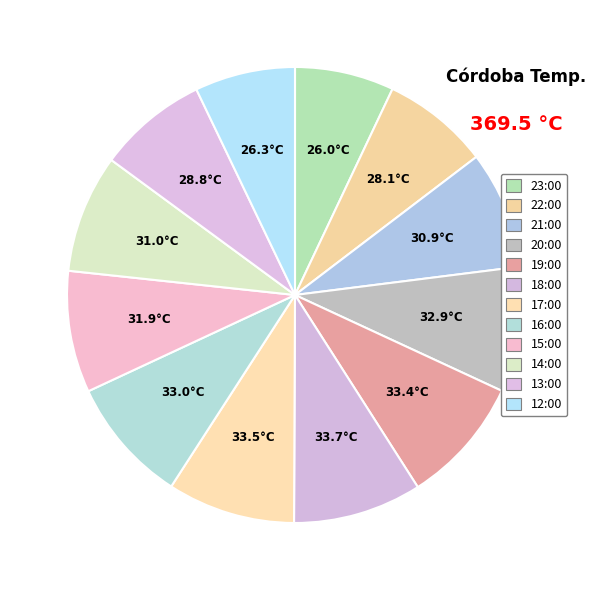

Does 23:00 account for over 50% of the chart?

No